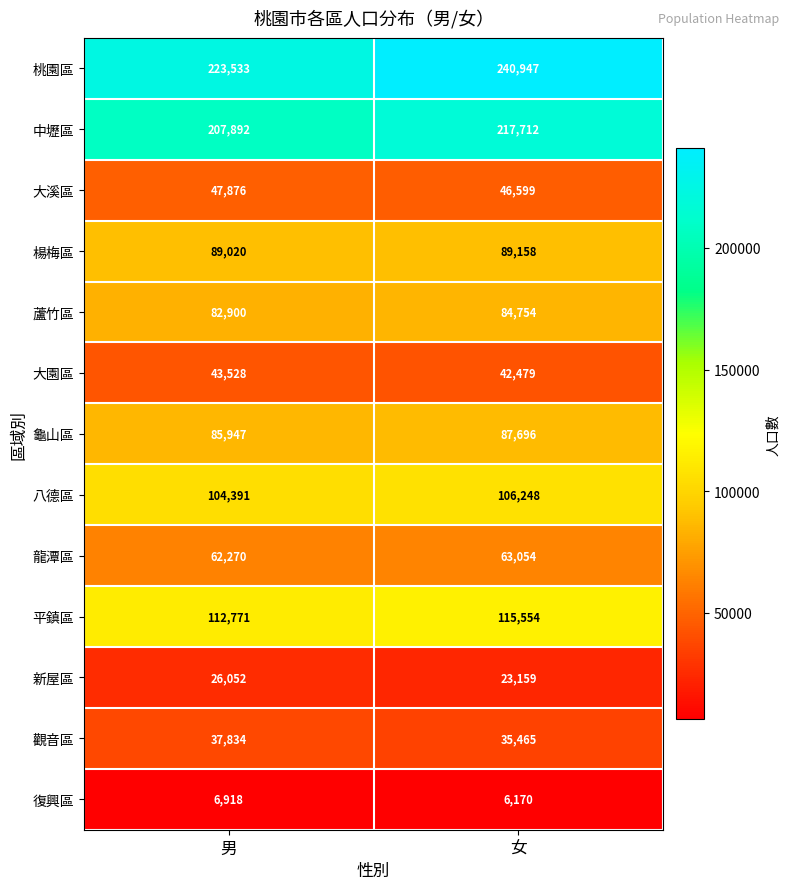

Reading left to right, what are all the values shown in this chart?

桃園區: 223533	240947
中壢區: 207892	217712
大溪區: 47876	46599
楊梅區: 89020	89158
蘆竹區: 82900	84754
大園區: 43528	42479
龜山區: 85947	87696
八德區: 104391	106248
龍潭區: 62270	63054
平鎮區: 112771	115554
新屋區: 26052	23159
觀音區: 37834	35465
復興區: 6918	6170